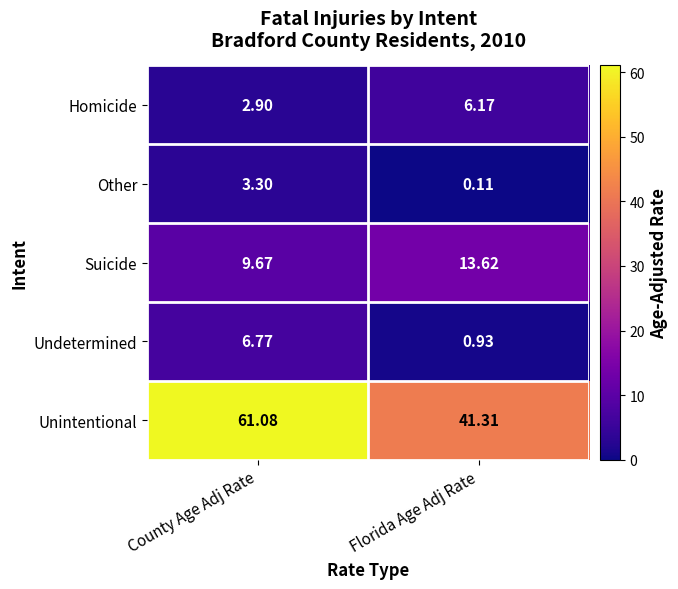

Where does the Suicide series first go above 13?

Florida Age Adj Rate